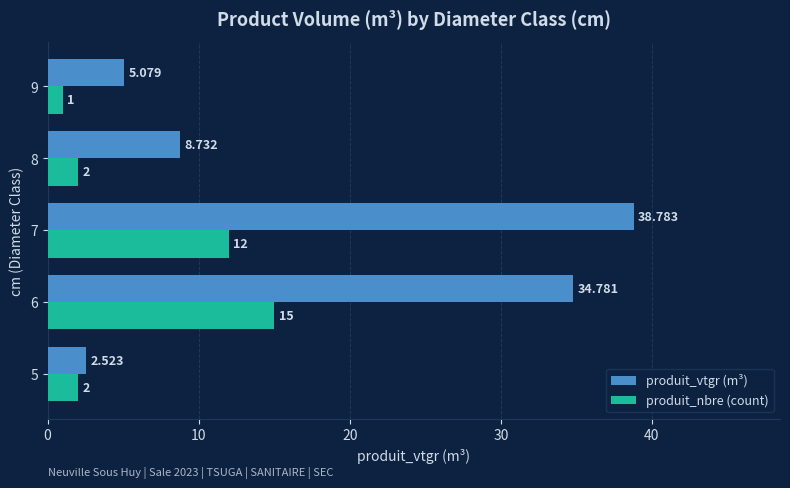

Which series has the largest total across all categories?

produit_vtgr (m³)